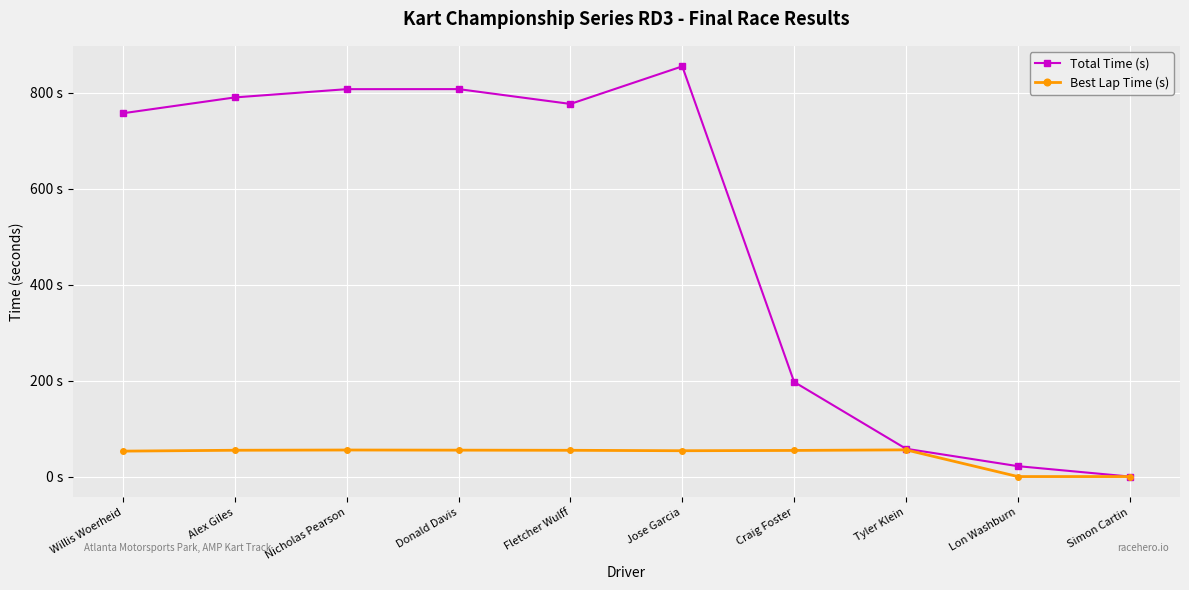

Reading left to right, transcribe all the data shown in this chart.

Total Time (s): Willis Woerheid=757.5	Alex Giles=790.5	Nicholas Pearson=807.7	Donald Davis=807.8	Fletcher Wulff=776.9	Jose Garcia=855.3	Craig Foster=197.2	Tyler Klein=58.0	Lon Washburn=21.7	Simon Cartin=0.0
Best Lap Time (s): Willis Woerheid=53.0	Alex Giles=54.8	Nicholas Pearson=55.3	Donald Davis=55.0	Fletcher Wulff=54.7	Jose Garcia=53.8	Craig Foster=54.5	Tyler Klein=55.7	Lon Washburn=0.0	Simon Cartin=0.0